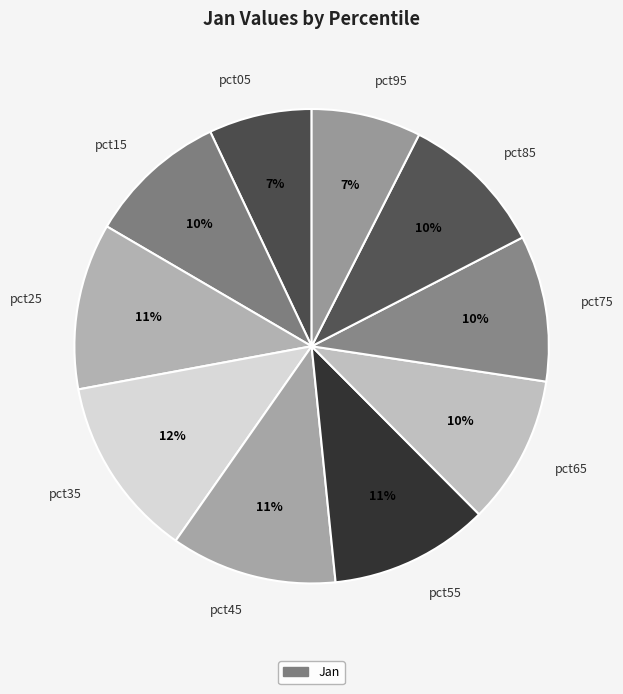

What is the largest slice in the pie chart?

pct35